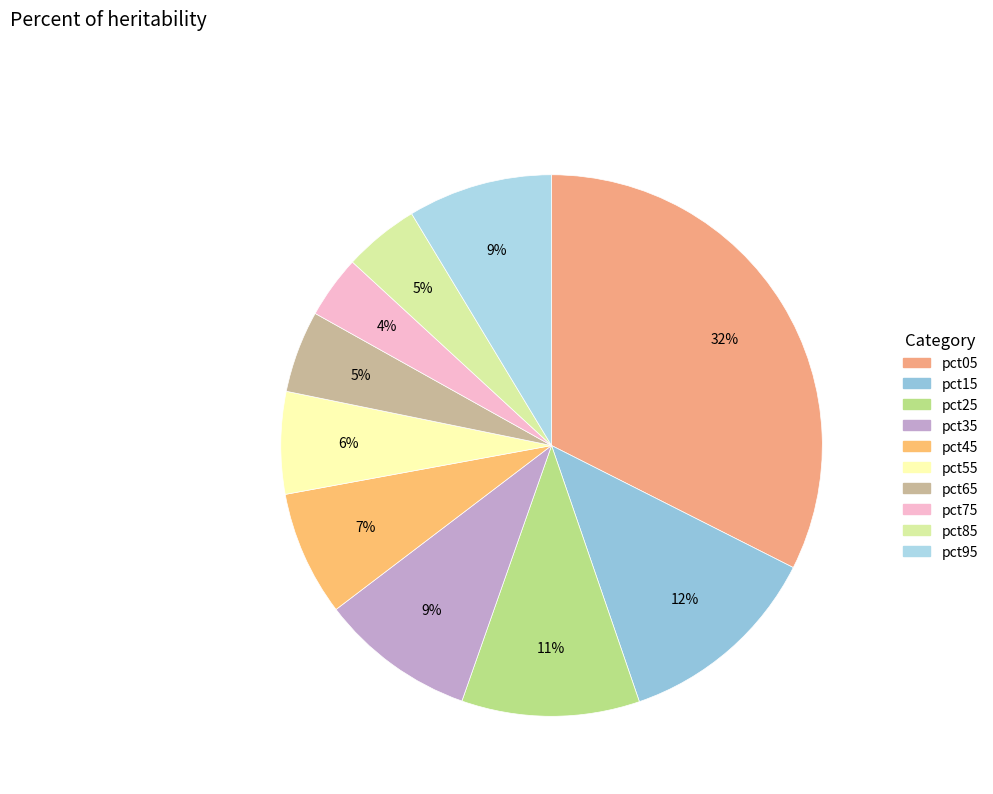

Does any single category account for the majority?

No